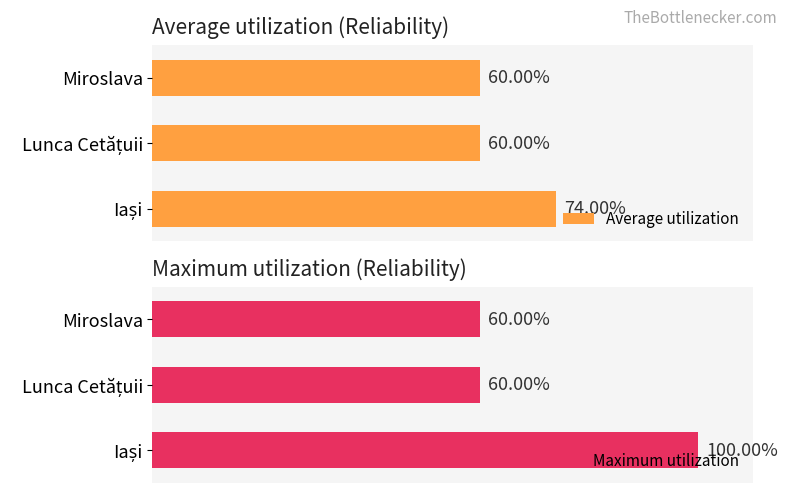

Rank the series at Lunca Cetățuii from lowest to highest value.

Average utilization, Maximum utilization